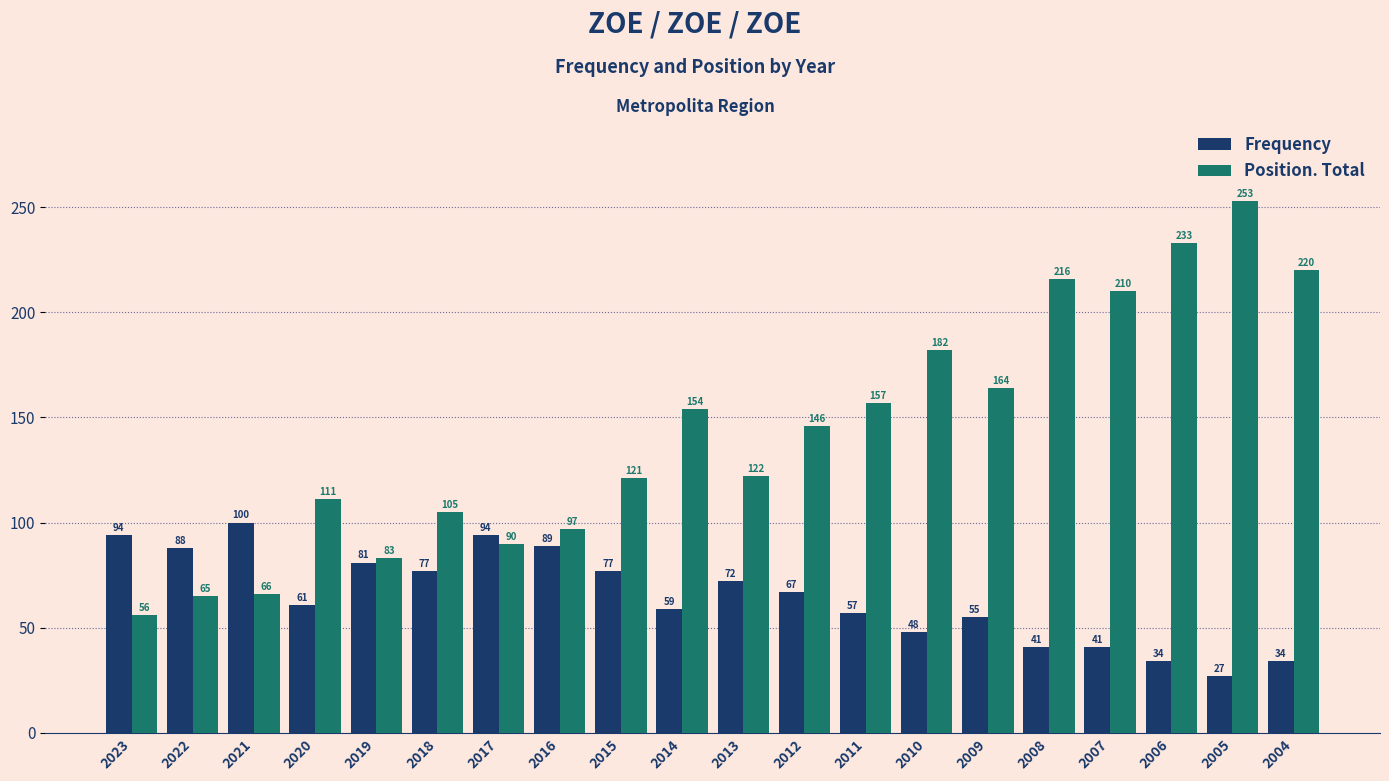

What is the sum of all Position. Total values?

2851